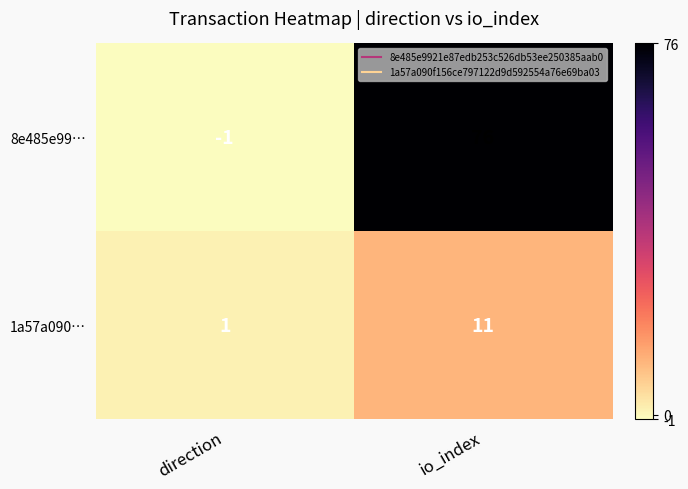

How many data points in 8e485e99… are less than 76?

1